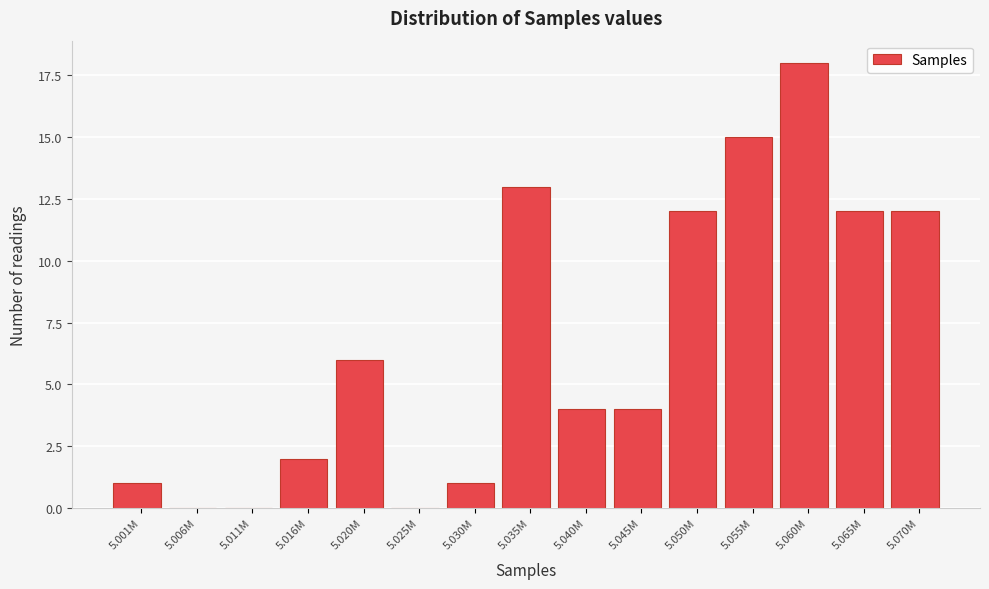

What is the change in value from 5.006M to 5.030M?

+1